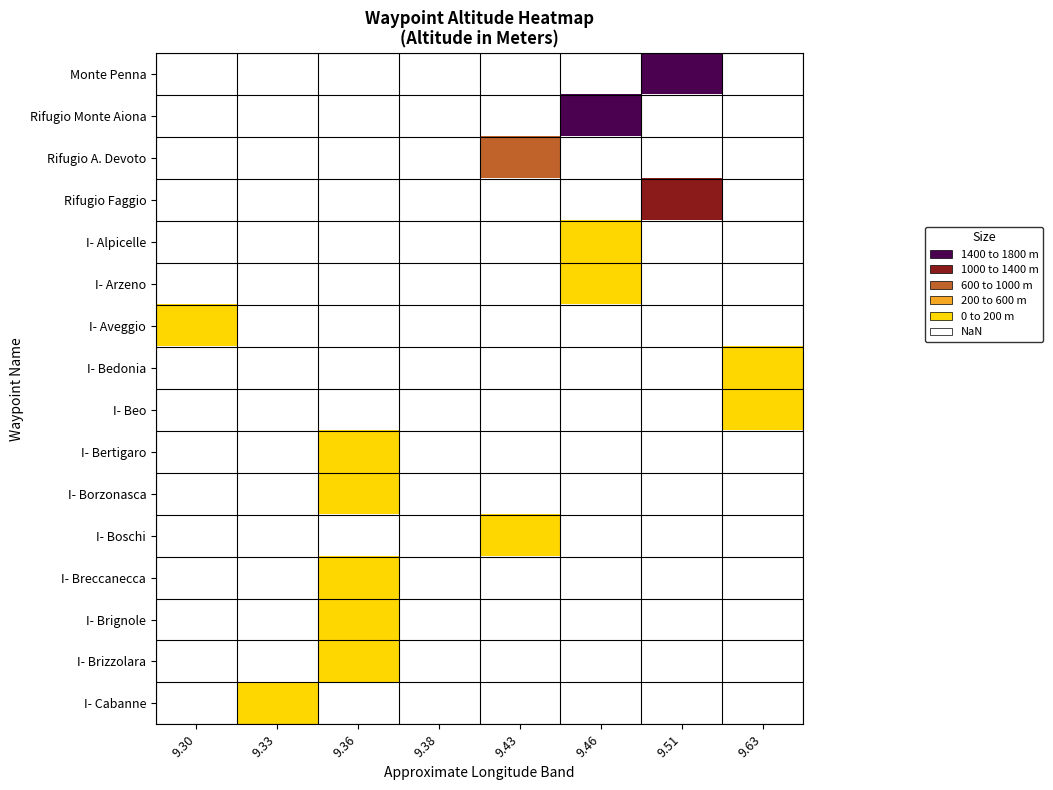

How many series are shown in this chart?

16